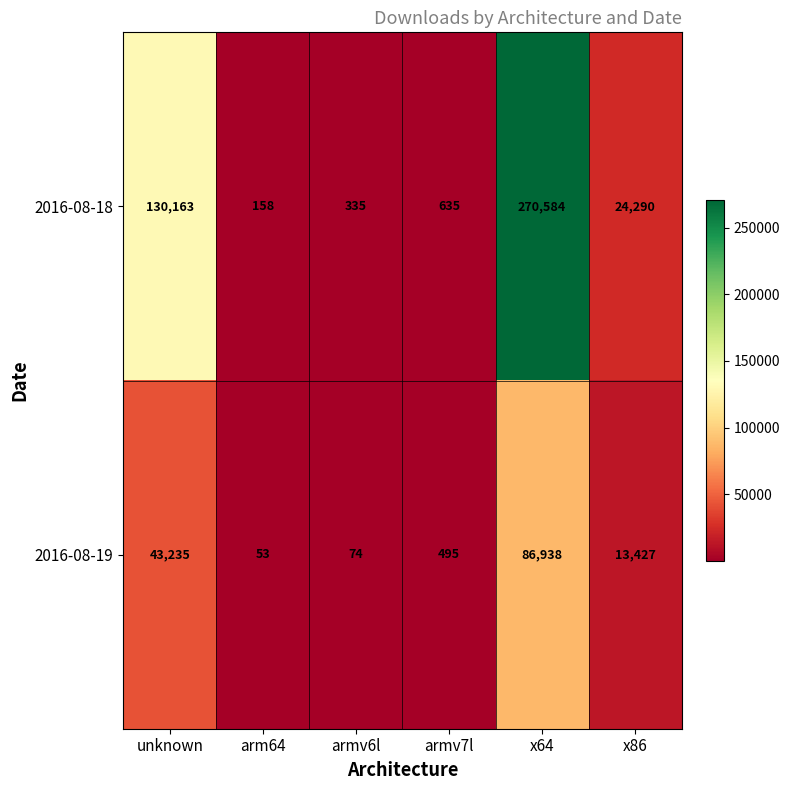

Rank the series at unknown from highest to lowest value.

2016-08-18, 2016-08-19